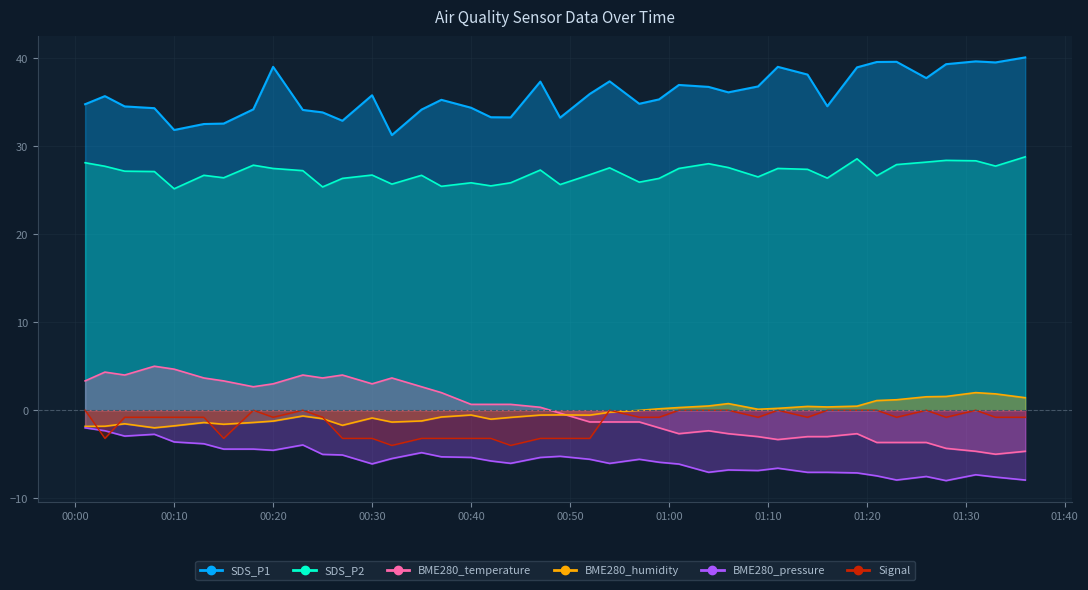

Between 2023/04/21 01:14 and 2023/04/21 00:57, which is larger?

2023/04/21 01:14